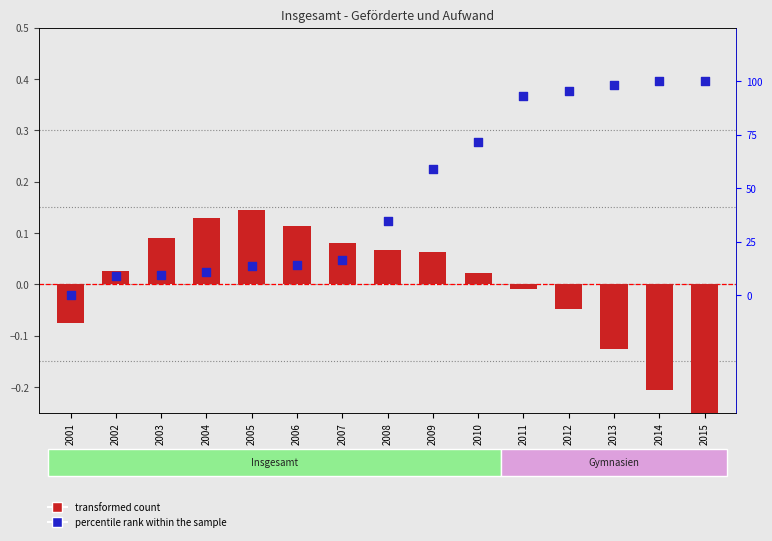

Which series has the largest total across all categories?

percentile rank within the sample